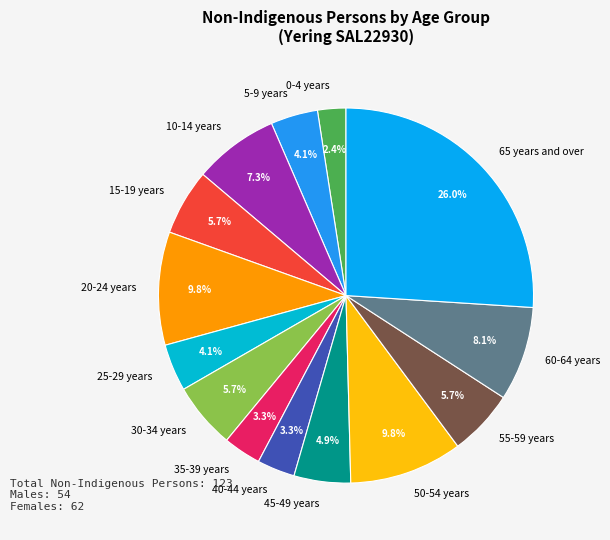

Rank the categories by value from highest to lowest.

65 years and over, 20-24 years, 50-54 years, 60-64 years, 10-14 years, 15-19 years, 30-34 years, 55-59 years, 45-49 years, 5-9 years, 25-29 years, 35-39 years, 40-44 years, 0-4 years